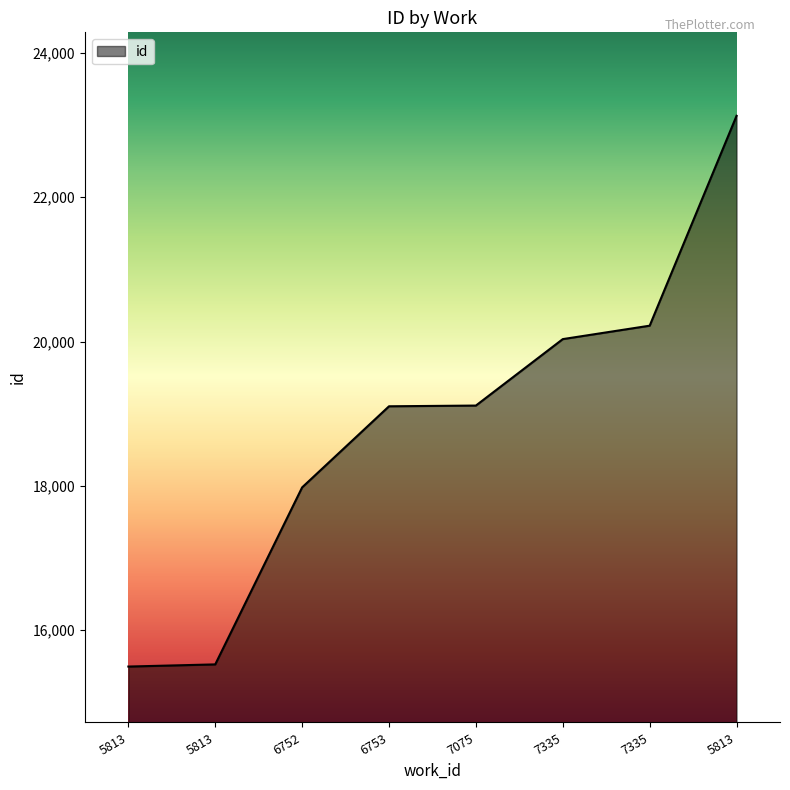

The chart shows a value of 9965 at 5813. True or false?

False